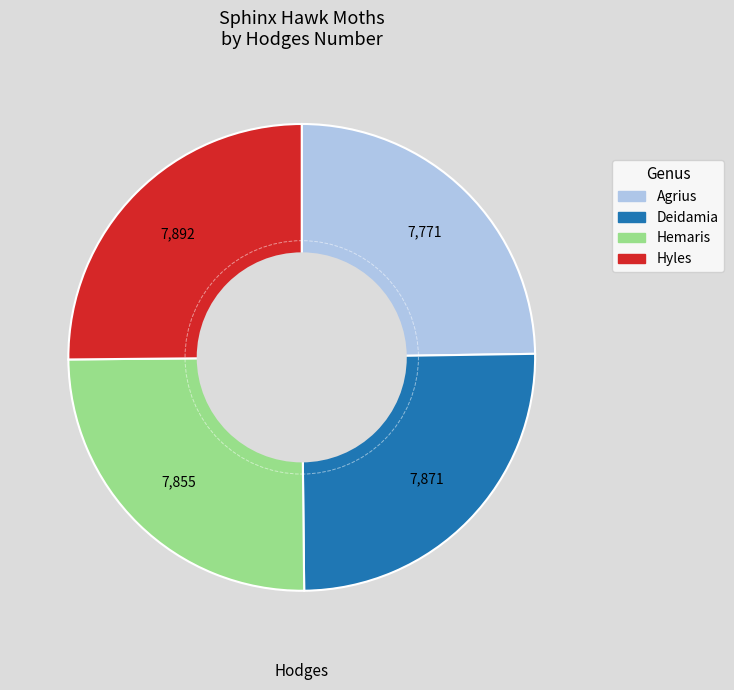

Does any single category account for the majority?

No